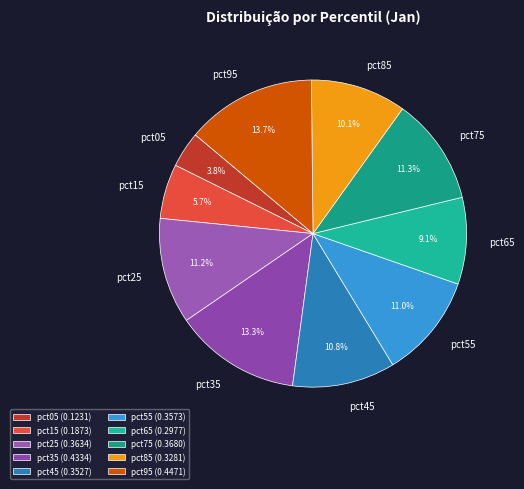

Does any single category account for the majority?

No